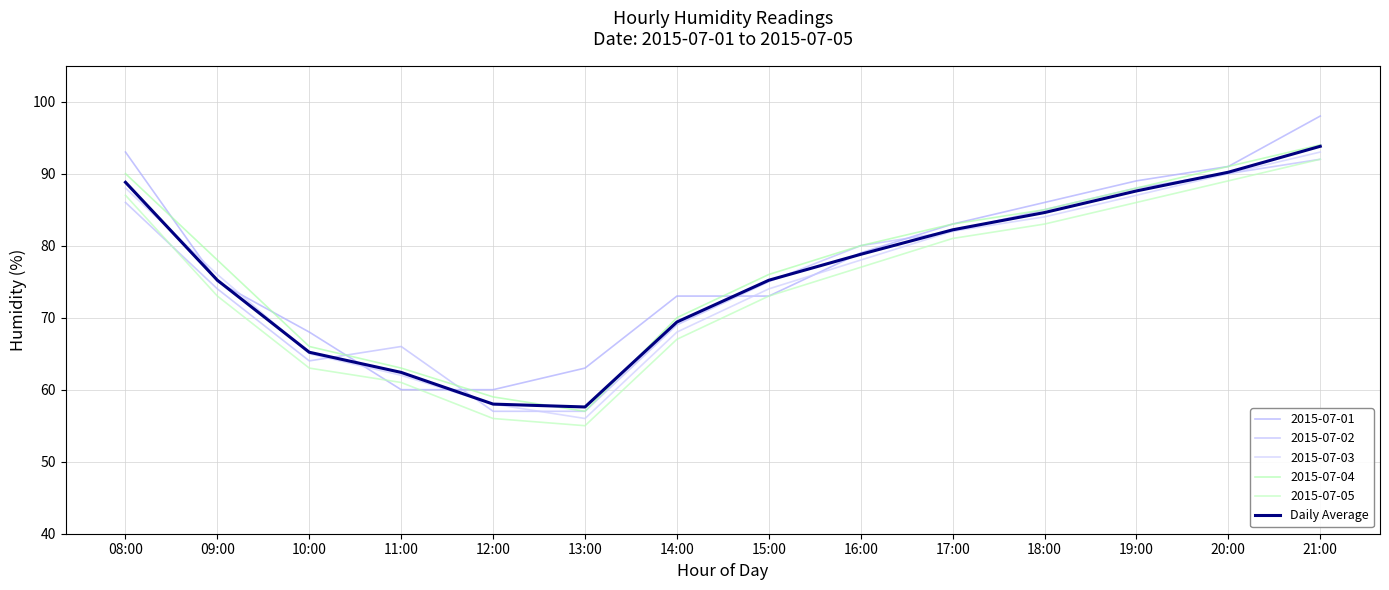

Which category has the lowest value across all series?

13:00